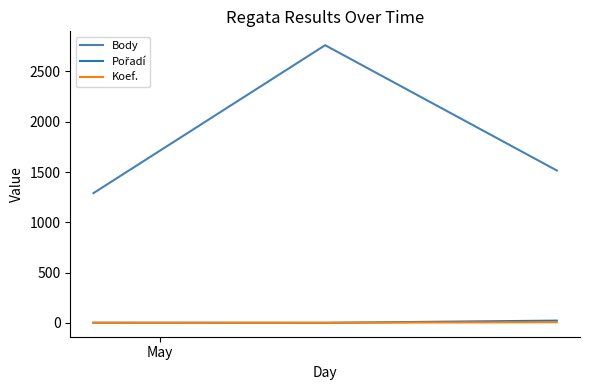

What is the maximum value shown in the chart?

2760